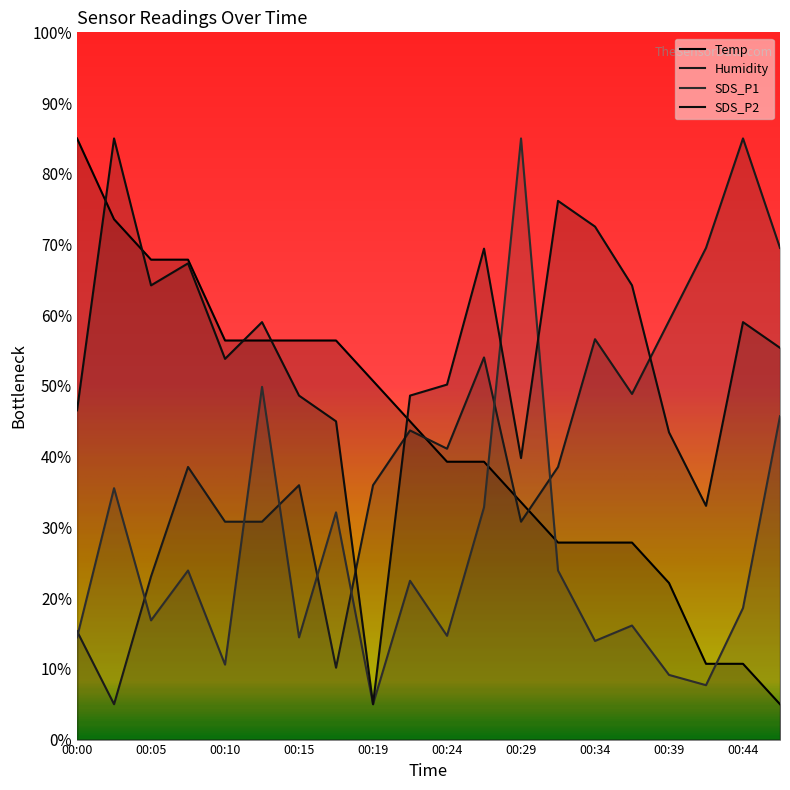

List the series in order of their peak value, lowest first.

Temp, Humidity, SDS_P1, SDS_P2